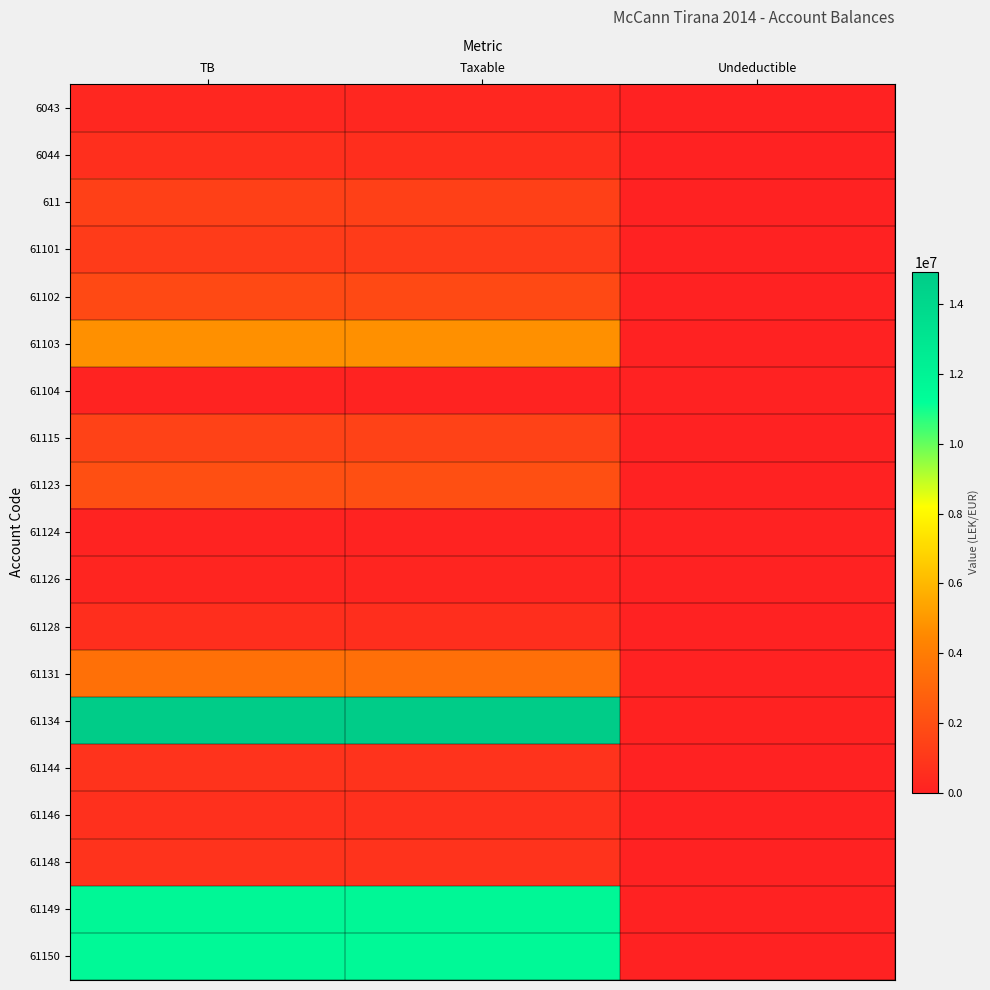

Which label corresponds to the largest value in the chart?

TB